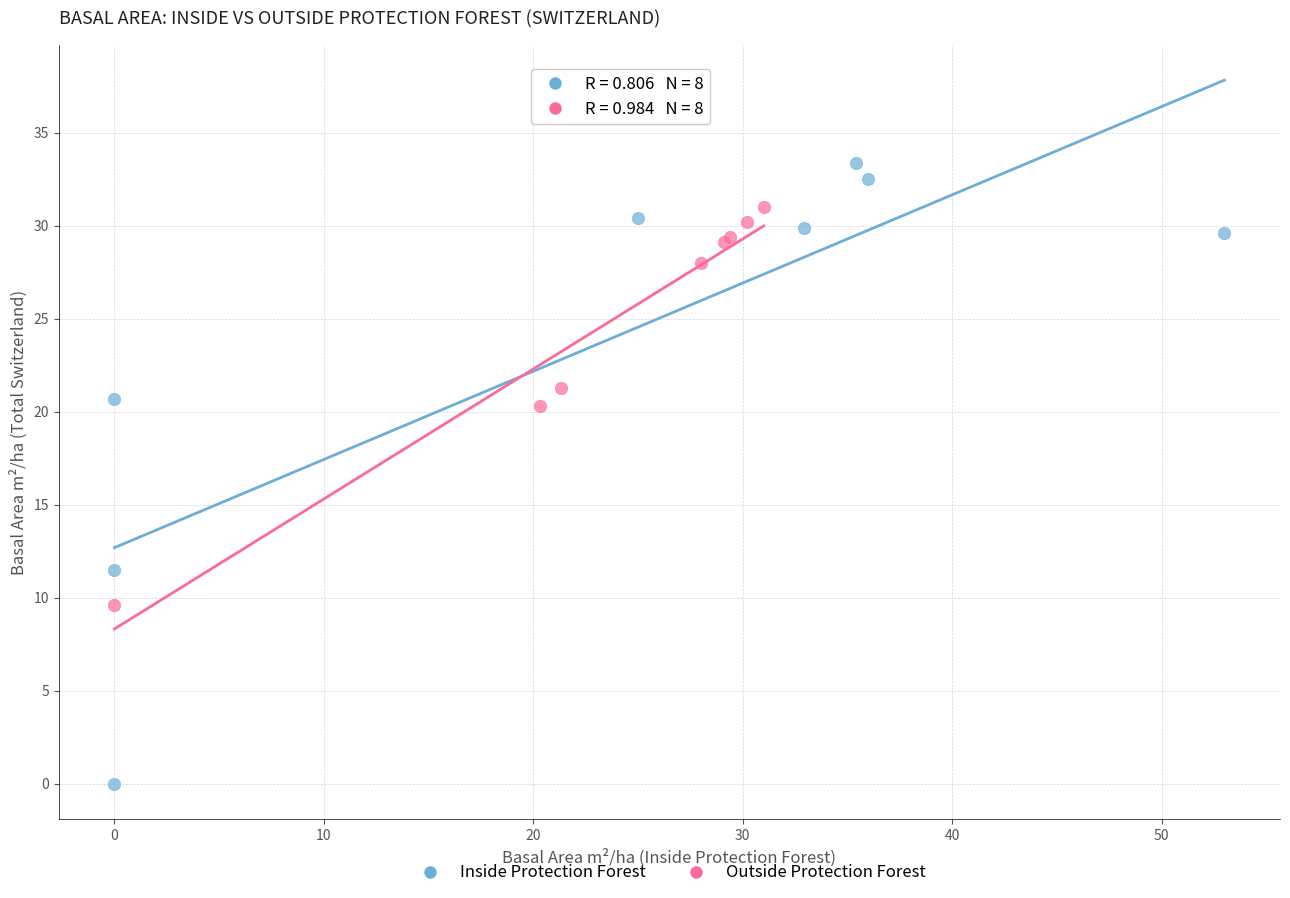

Which series contains the highest Y value?

Inside Protection Forest